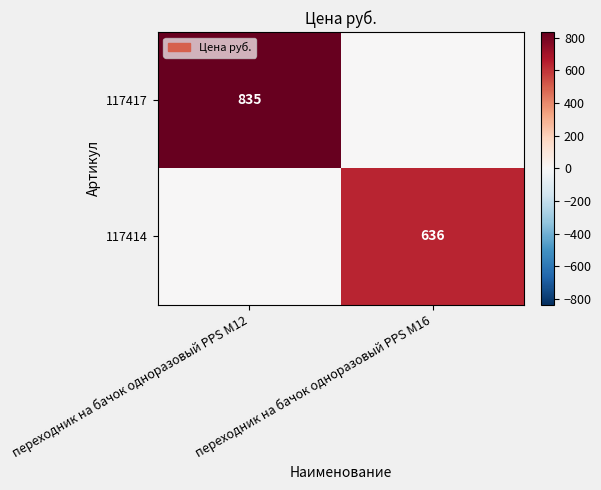

The 117414 series shows 301 at переходник на бачок одноразовый PPS M16. True or false?

False